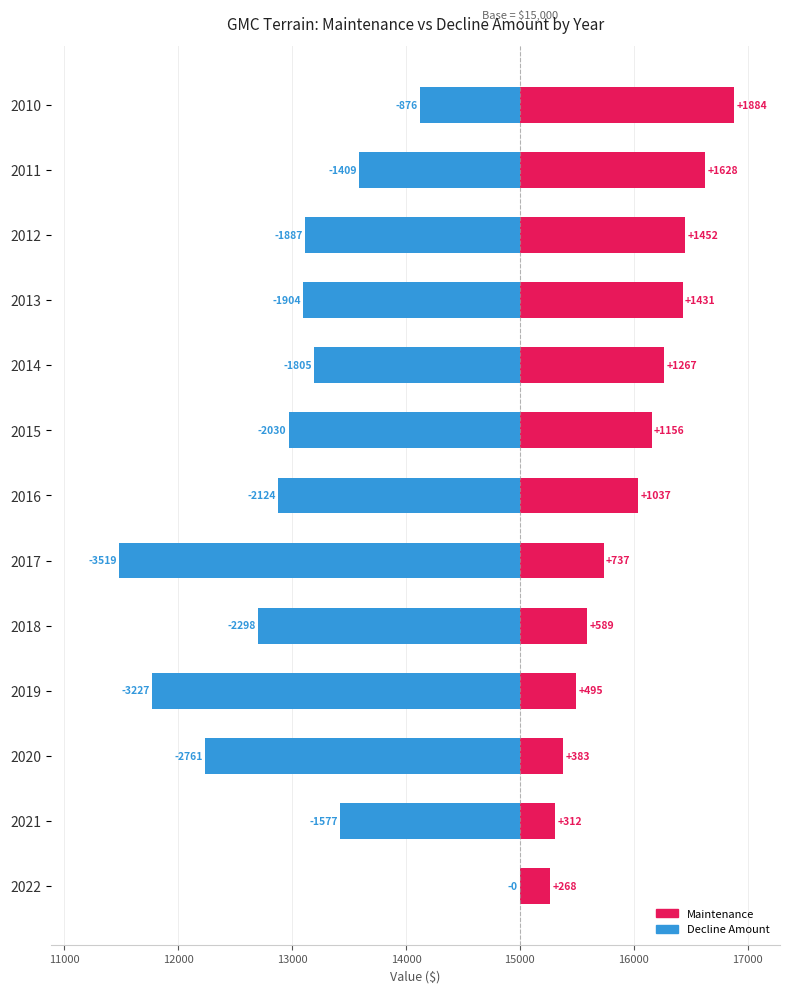

Reading right to left, transcribe all the data shown in this chart.

Decline Amount: -876	-1409	-1887	-1904	-1805	-2030	-2124	-3519	-2298	-3227	-2761	-1577	0
Maintenance: 1884	1628	1452	1431	1267	1156	1037	737	589	495	383	312	268